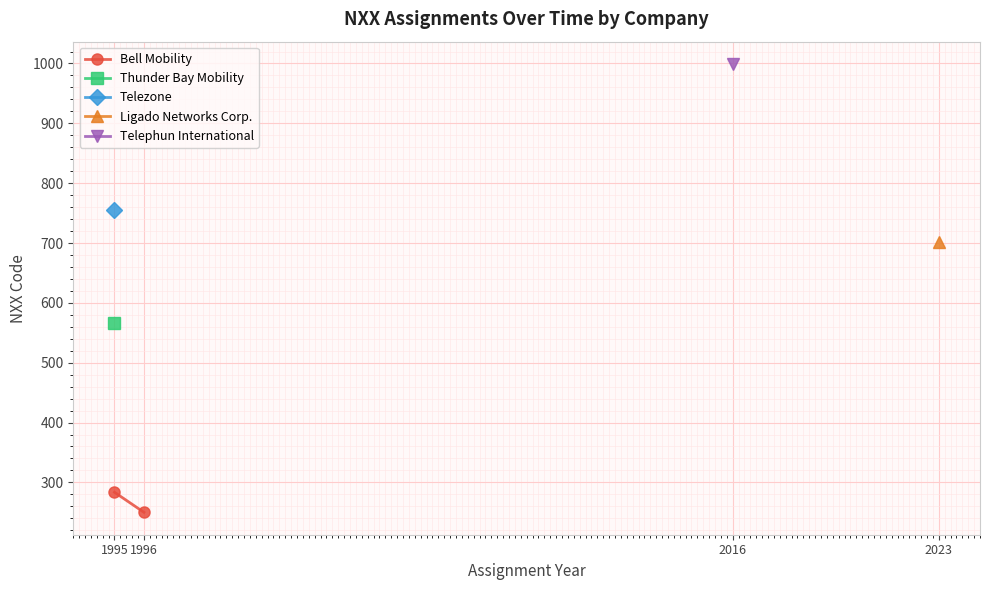

How many data points are above 283?

1